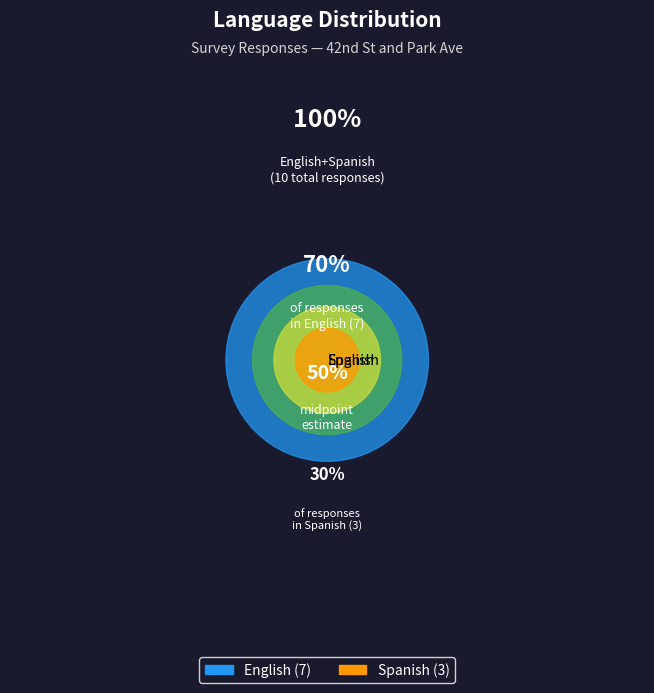

Is the sum of Spanish and English greater than half?

Yes